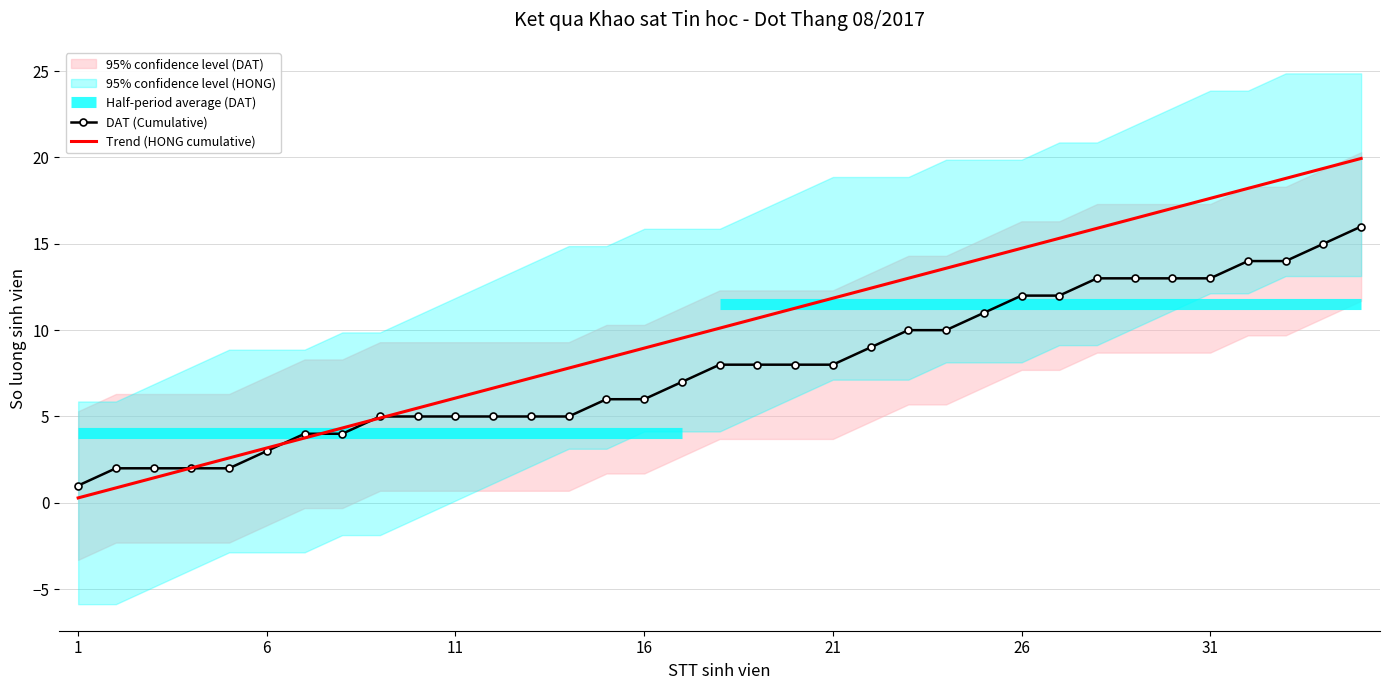

How many data points in DAT (Cumulative) are less than 8?

17